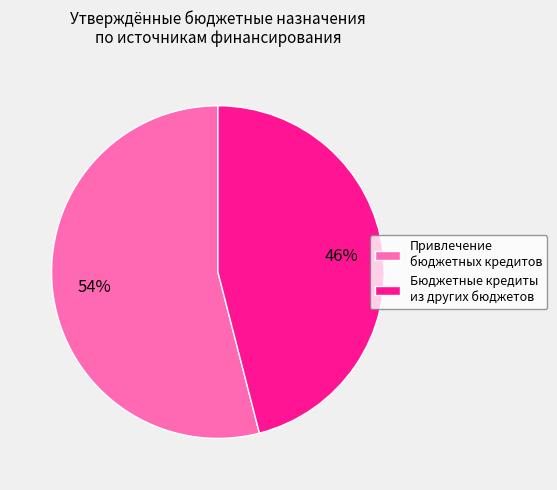

What is the smallest slice in the pie chart?

Бюджетные кредиты из других бюджетов